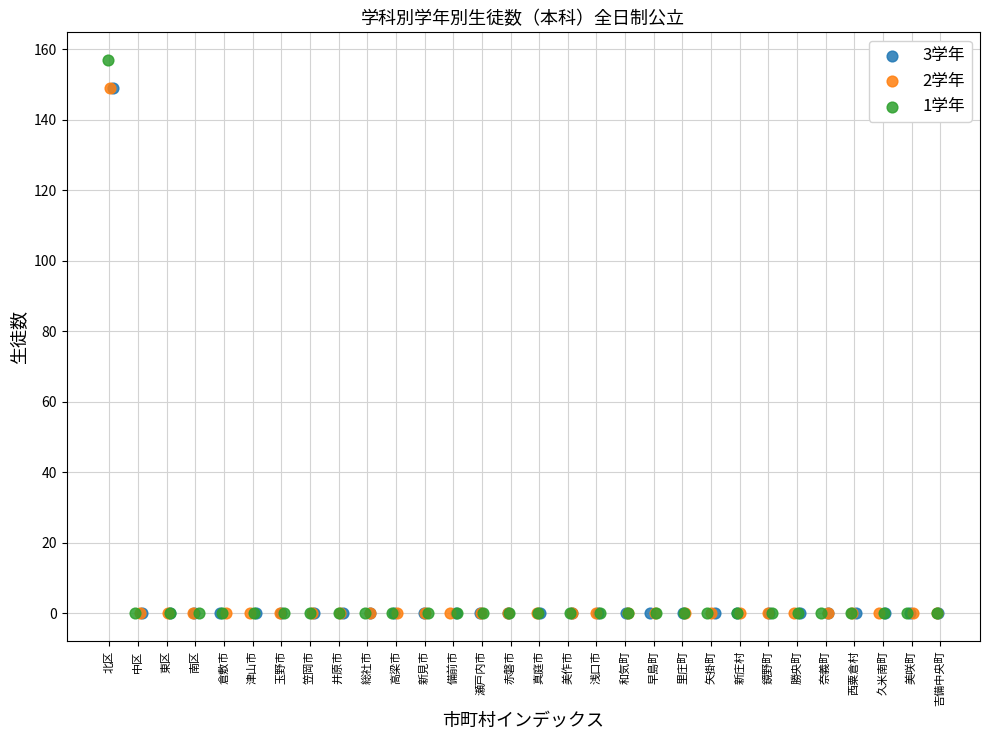

Which series reaches the maximum Y coordinate?

1学年